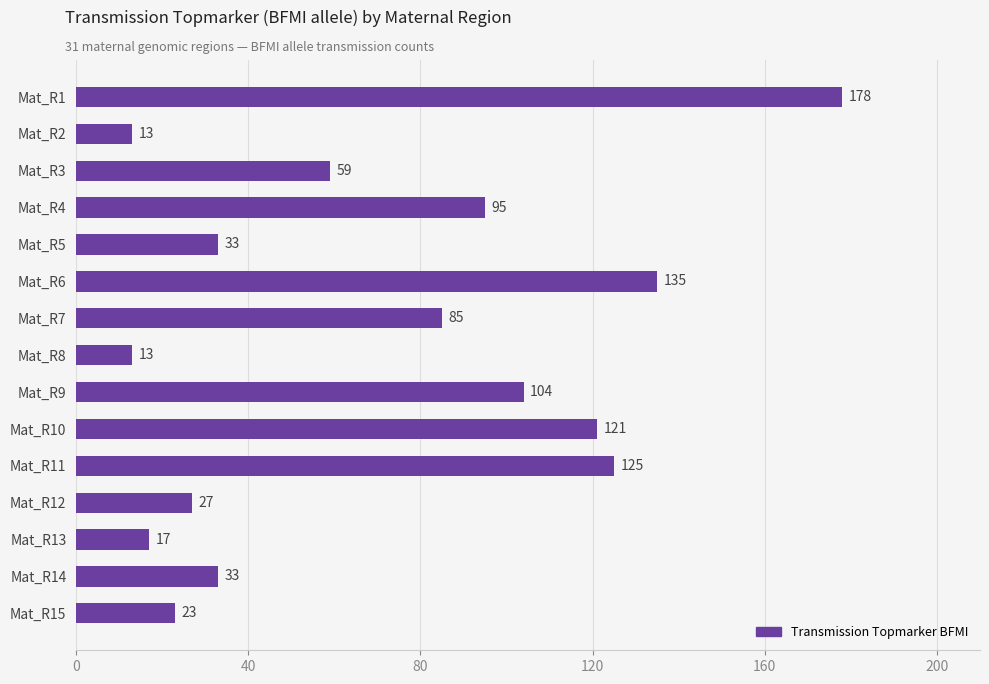

What is the change in value from Mat_R1 to Mat_R7?

-93